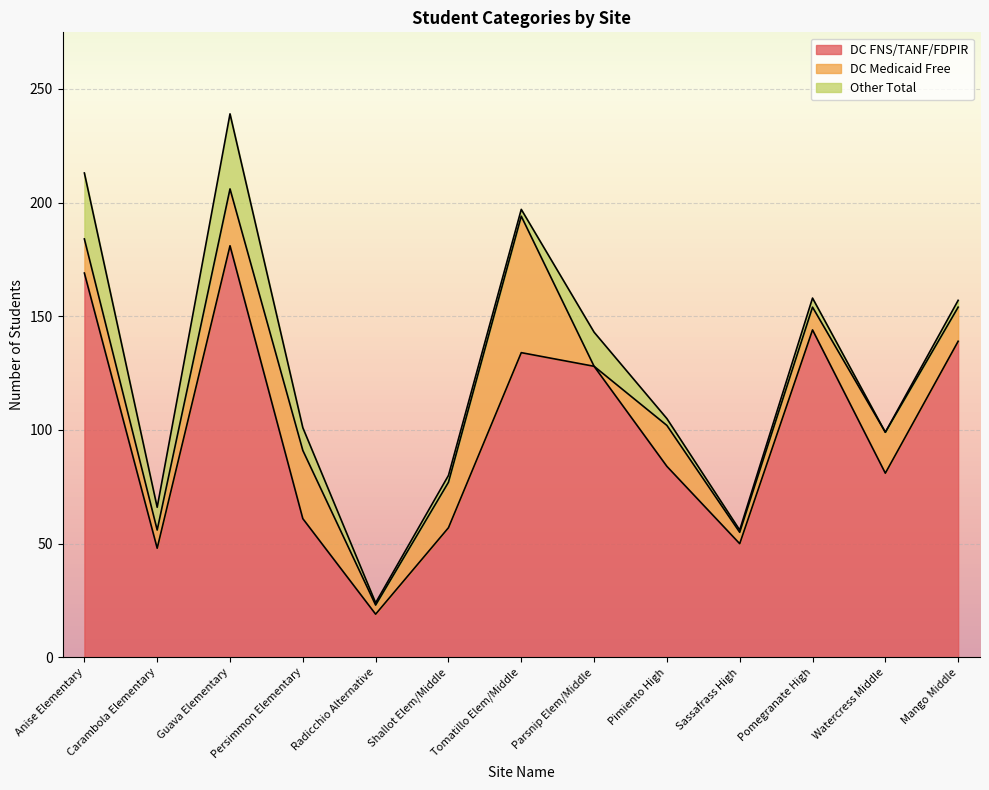

The value of DC Medicaid Free at Parsnip Elem/Middle is 0. True or false?

True